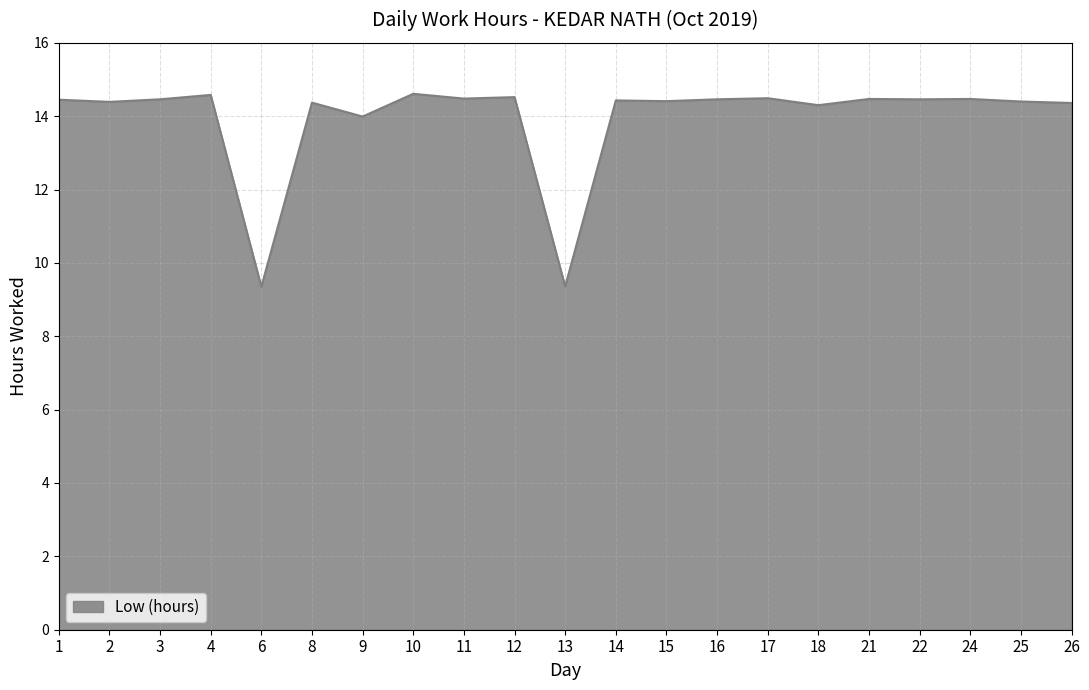

What is the sum of all values?

292.8